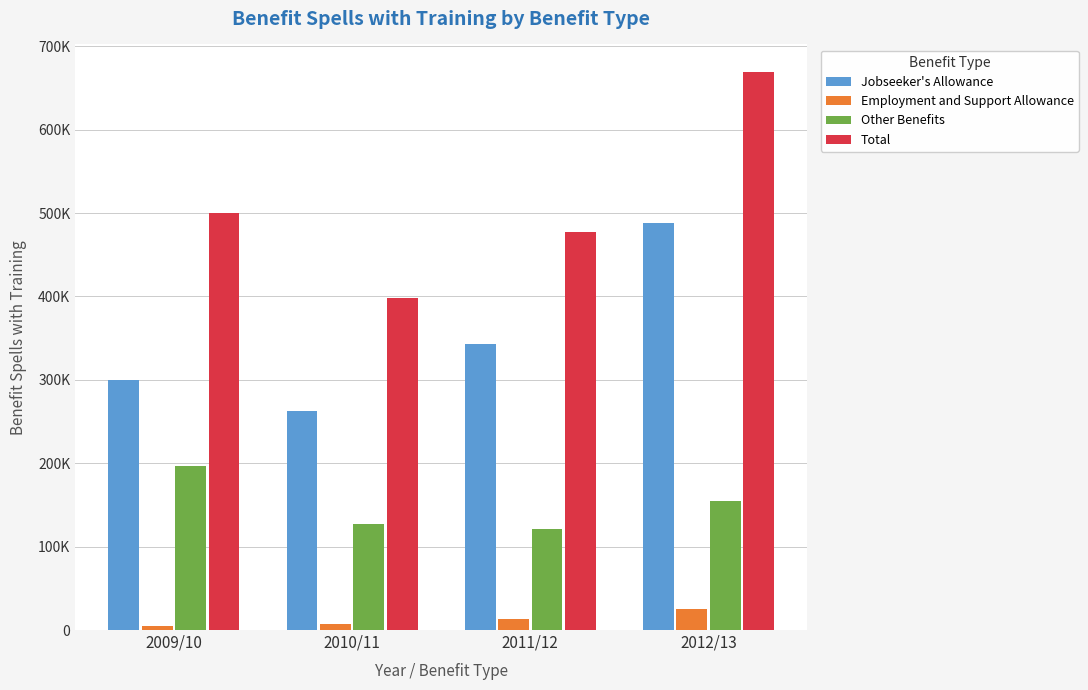

Does the chart contain any negative values?

No